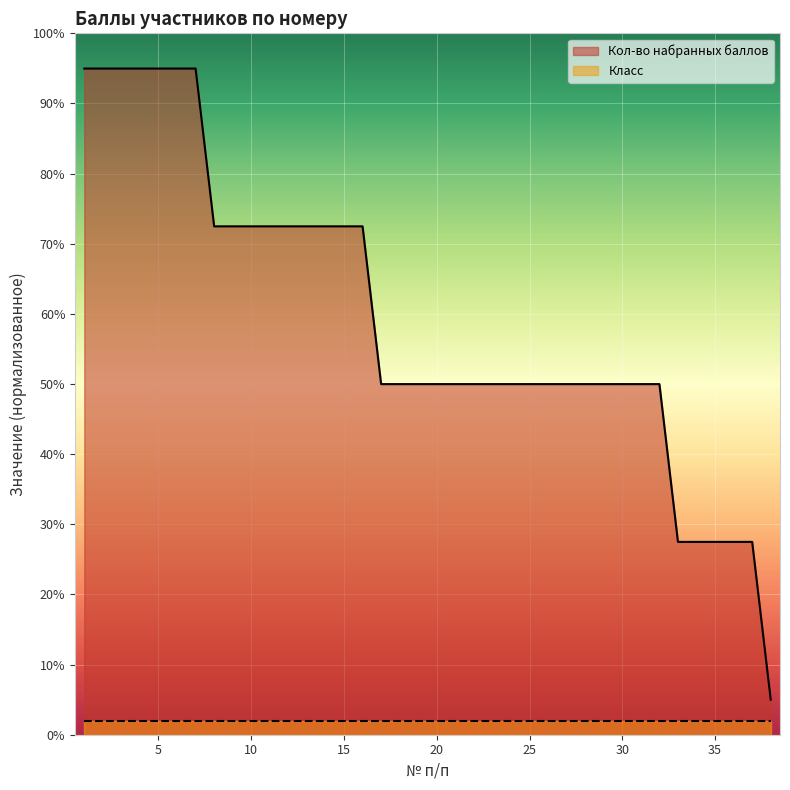

Approximately how many times larger is the value at 17 compared to 36?

1.8